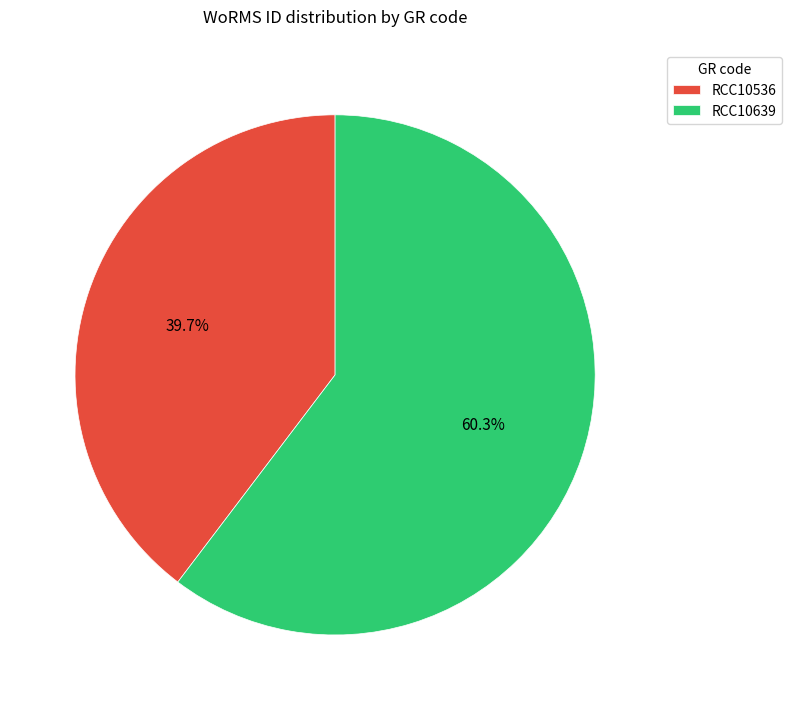

Approximately how many times larger is the value at RCC10536 compared to RCC10639?

0.7